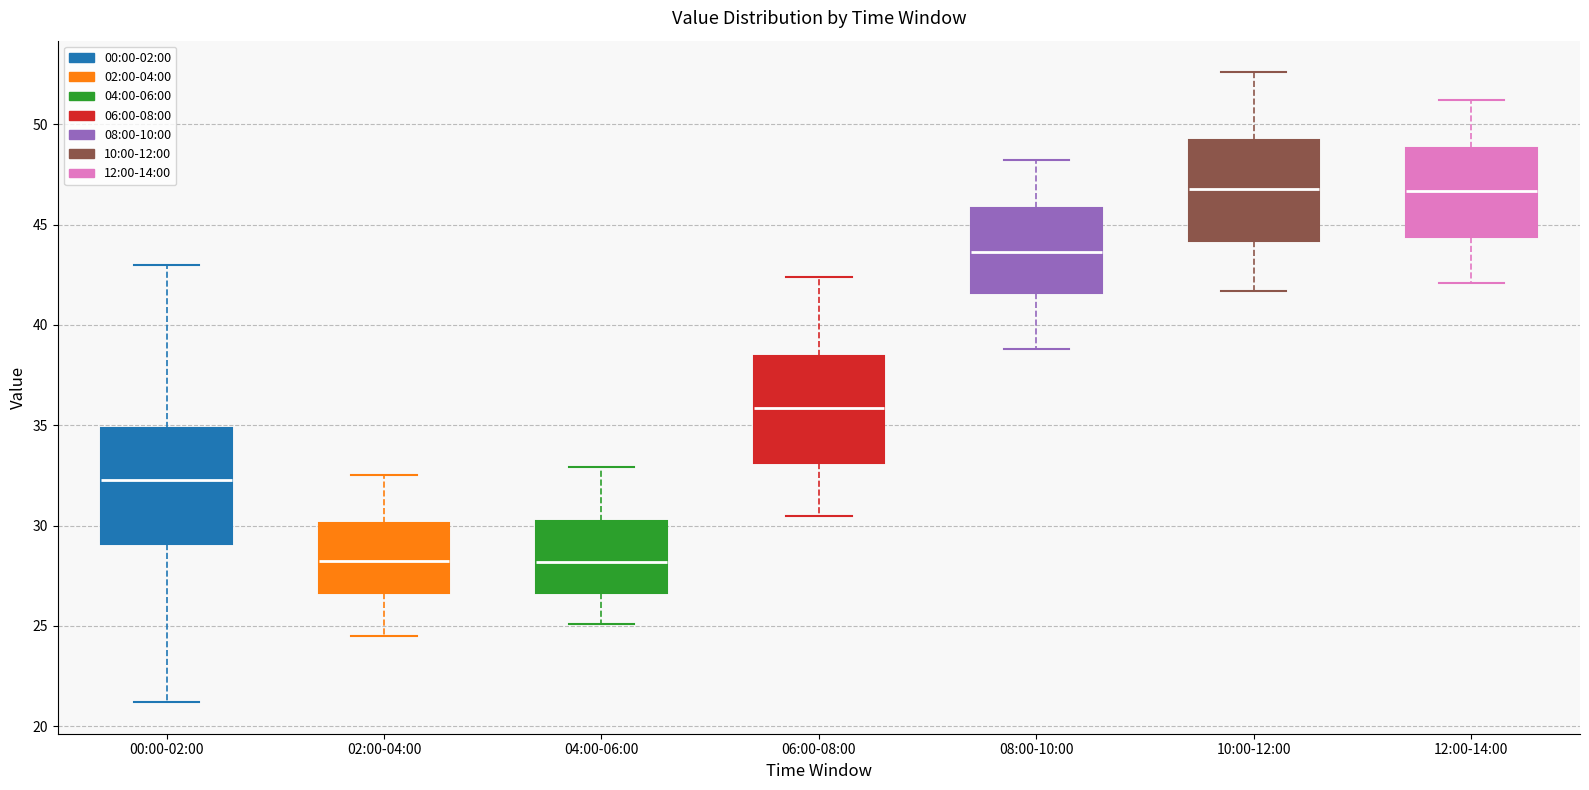

Reading left to right, read every box against the y-axis: the position of its median line, the range the box covers, and the ends of its whiskers. The values are not printed on the chart, so give them approximately, as read against the axis.

00:00-02:00: median 32.5, box 29.0 to 35.0, whiskers 21.0 to 43.0
02:00-04:00: median 28.5, box 26.5 to 30.0, whiskers 24.5 to 32.5
04:00-06:00: median 28.0, box 26.5 to 30.5, whiskers 25.0 to 33.0
06:00-08:00: median 36.0, box 33.0 to 38.5, whiskers 30.5 to 42.5
08:00-10:00: median 43.5, box 41.5 to 46.0, whiskers 39.0 to 48.0
10:00-12:00: median 47.0, box 44.0 to 49.0, whiskers 41.5 to 52.5
12:00-14:00: median 46.5, box 44.5 to 49.0, whiskers 42.0 to 51.0